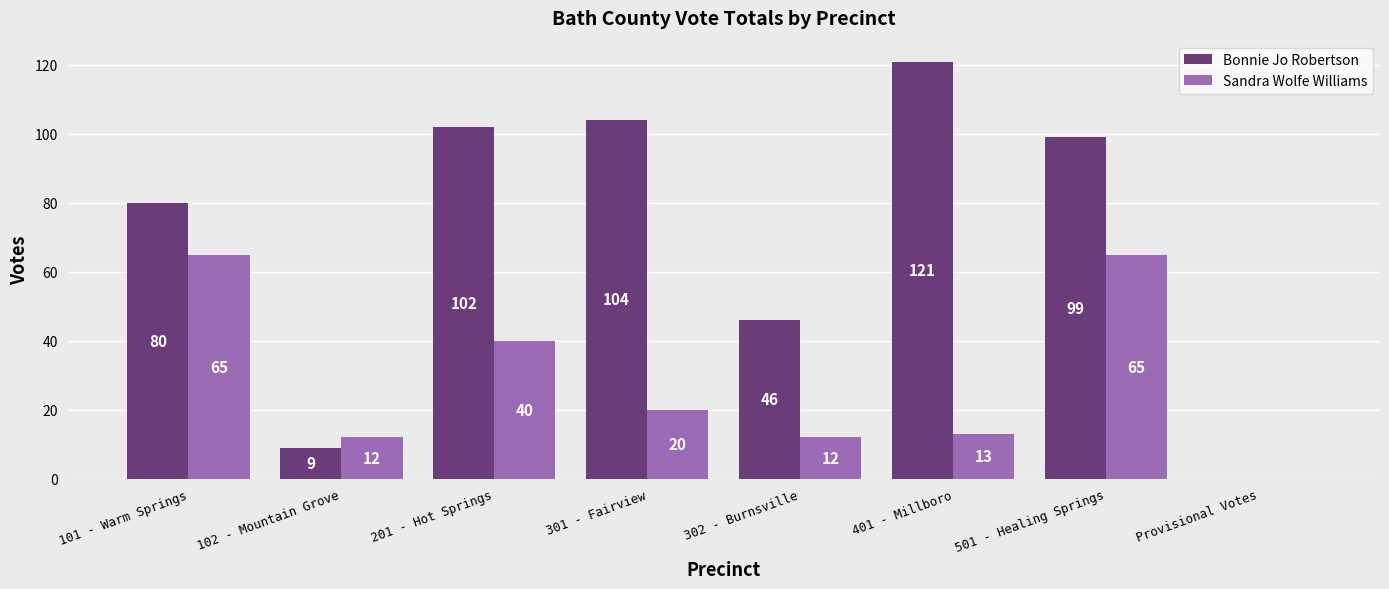

Is it true that Bonnie Jo Robertson equals 140 at 301 - Fairview?

False